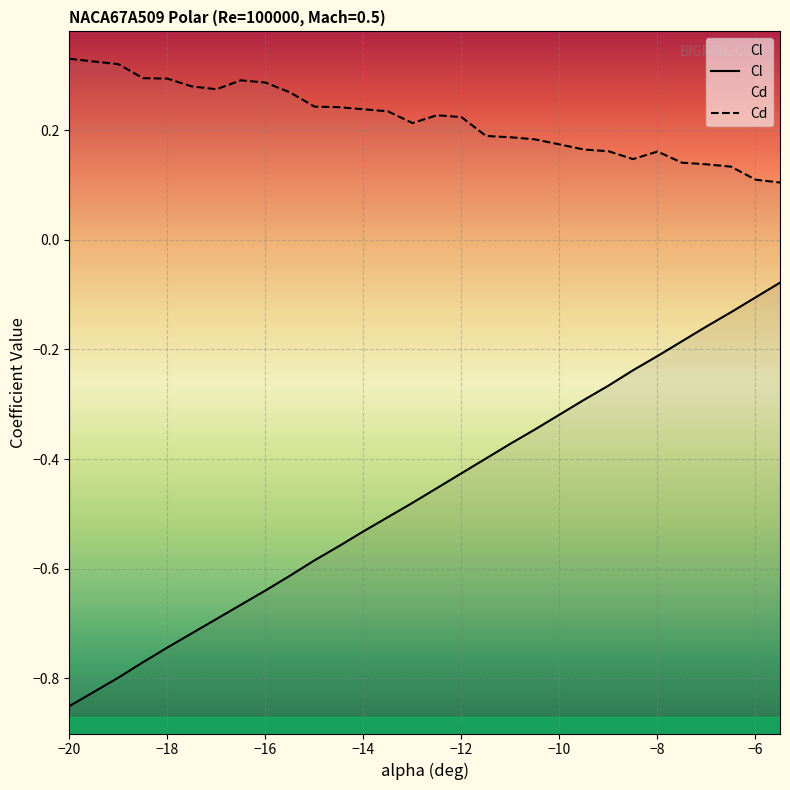

List the series in order of their peak value, lowest first.

Cl, Cd